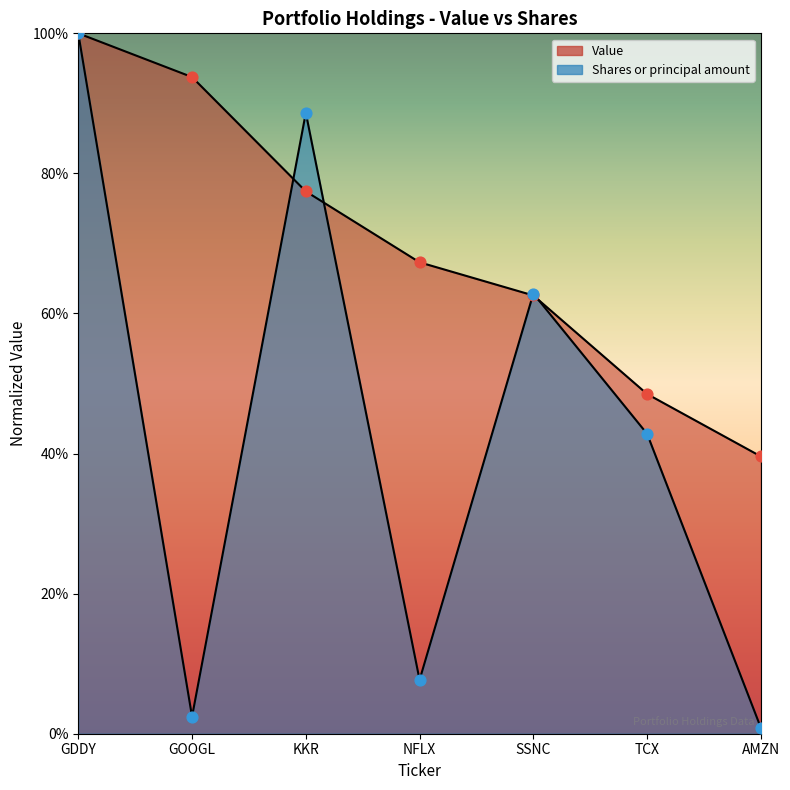

Which series has the largest total across all categories?

Value